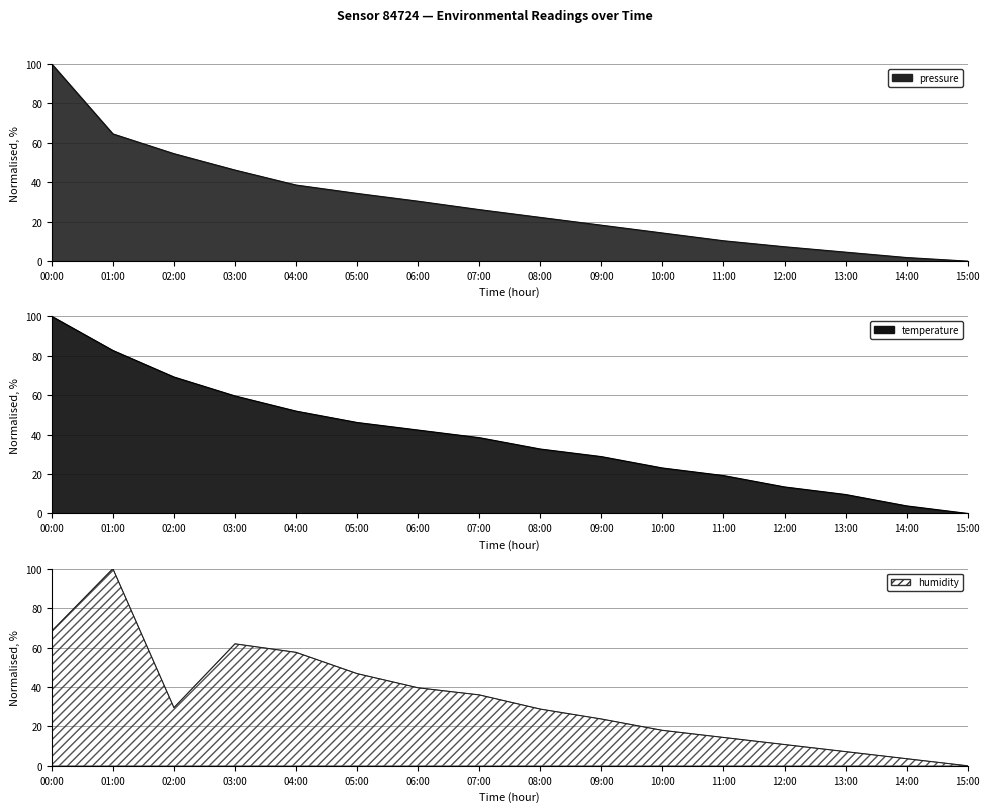

What position from the left is 12:00?

13